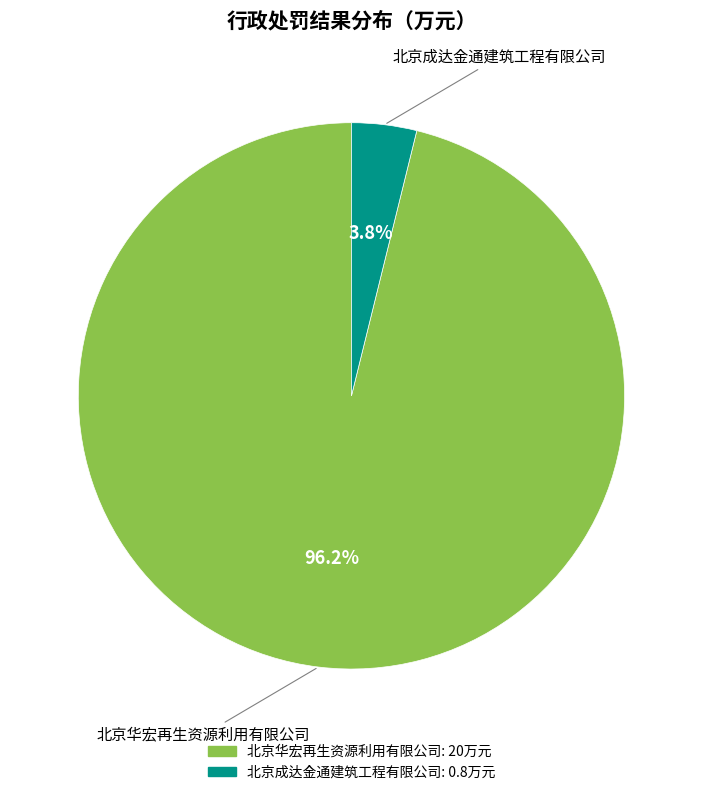

Rank the categories by value from lowest to highest.

北京成达金通建筑工程有限公司, 北京华宏再生资源利用有限公司